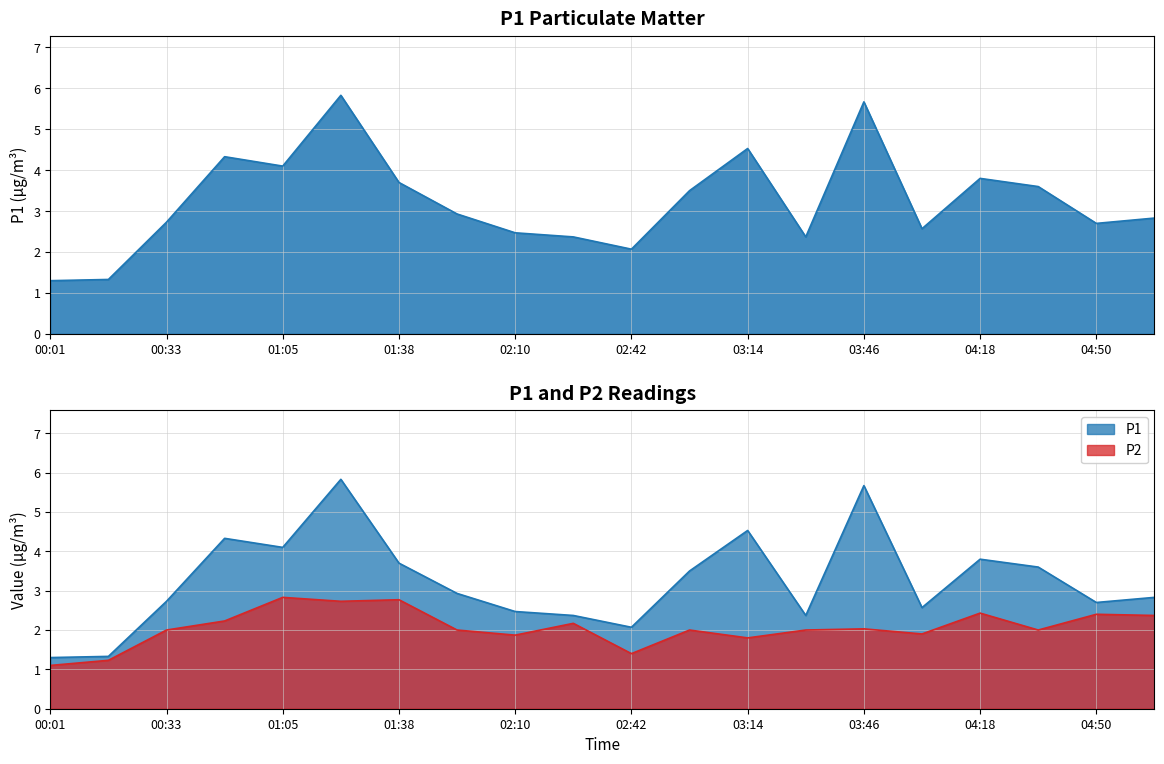

At which category is the sum across all series the highest?

01:21